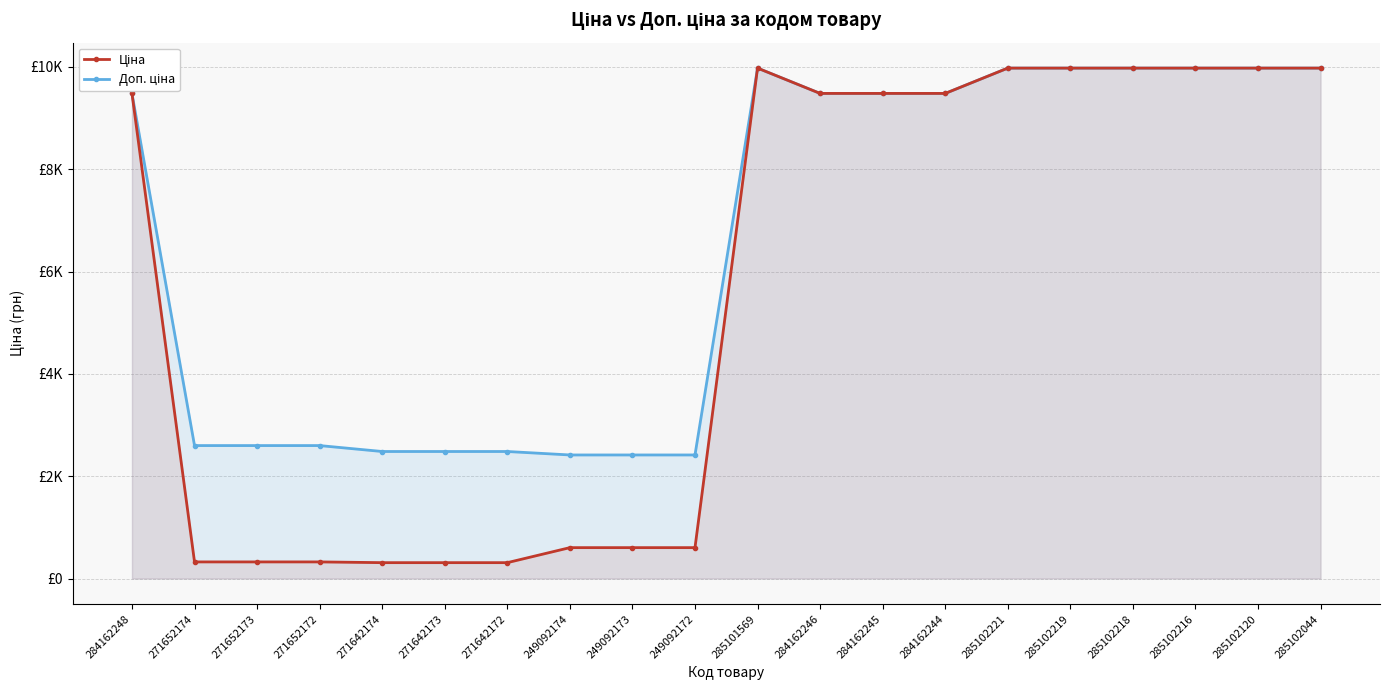

Where is Доп. ціна nearest to the value 6194?

284162248